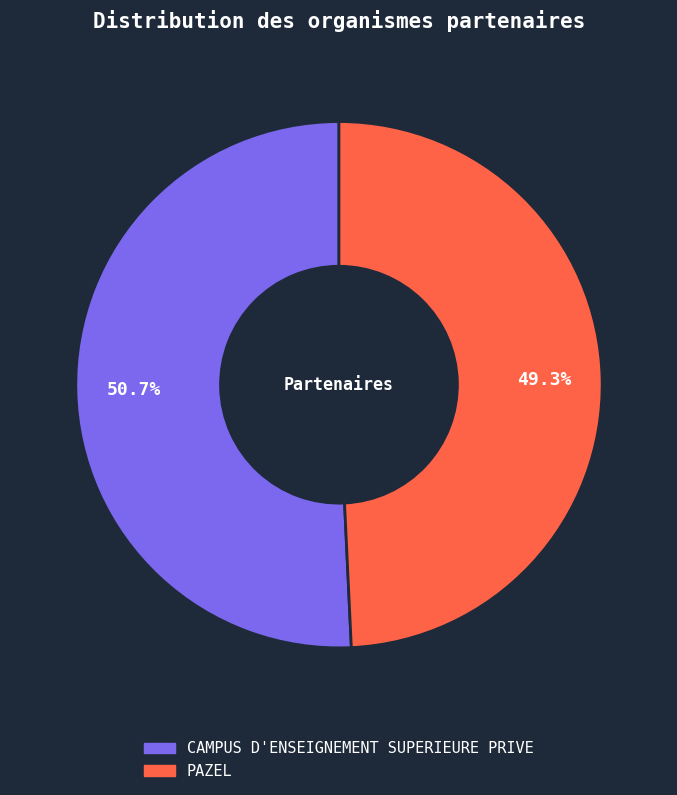

To the nearest percent, what is the combined percentage of PAZEL and CAMPUS D'ENSEIGNEMENT SUPERIEURE PRIVE?

100%